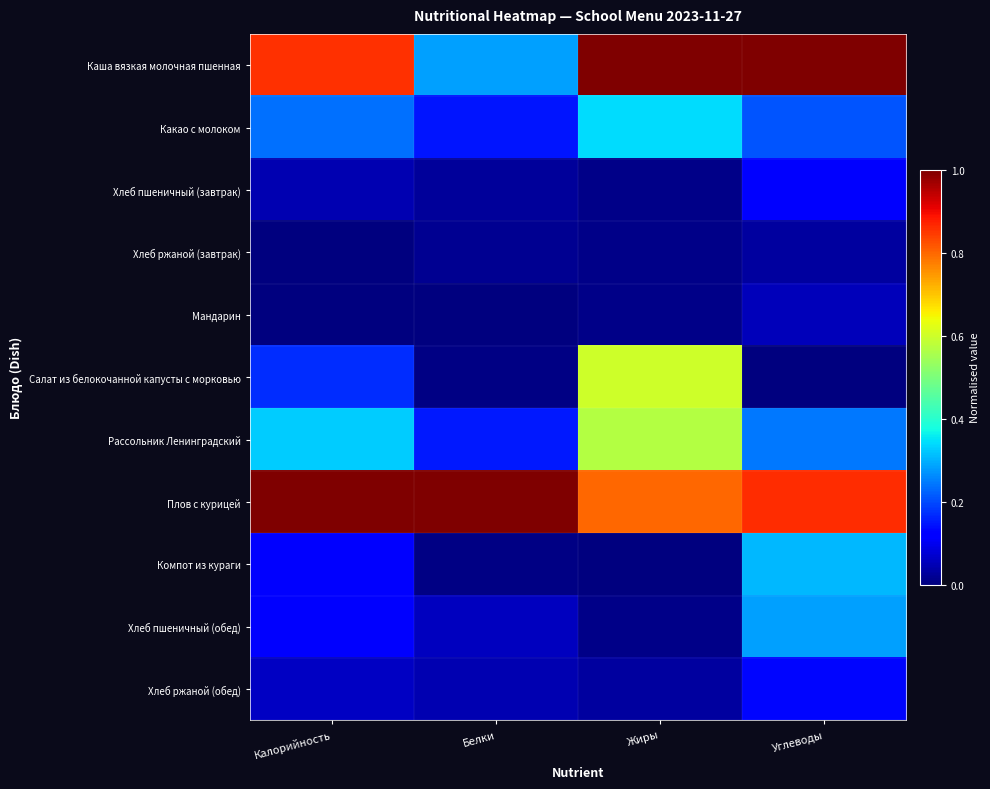

Which label corresponds to the smallest value in the chart?

Калорийность